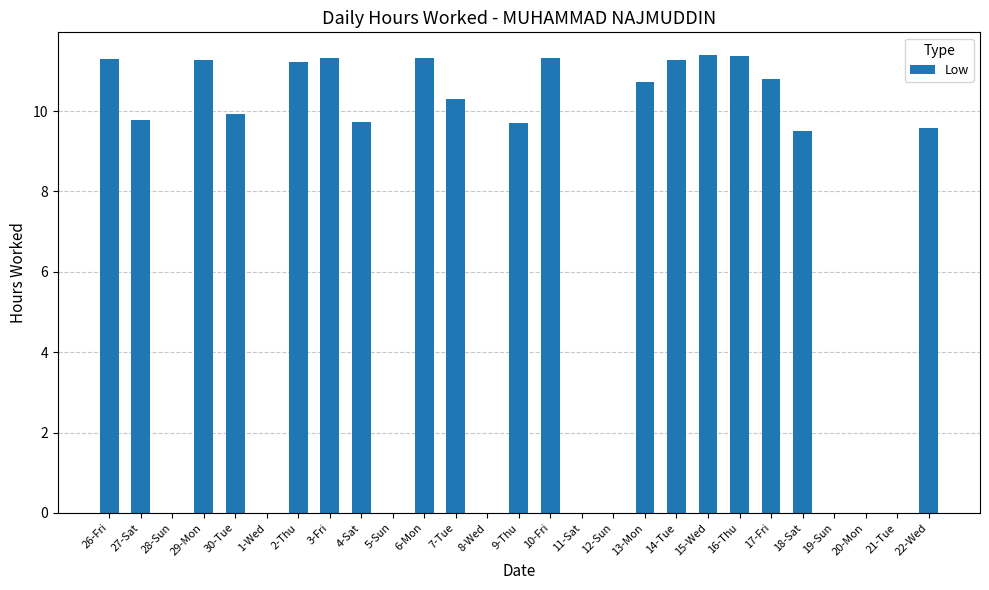

The chart shows a value of 9.7 at 9-Thu. True or false?

True